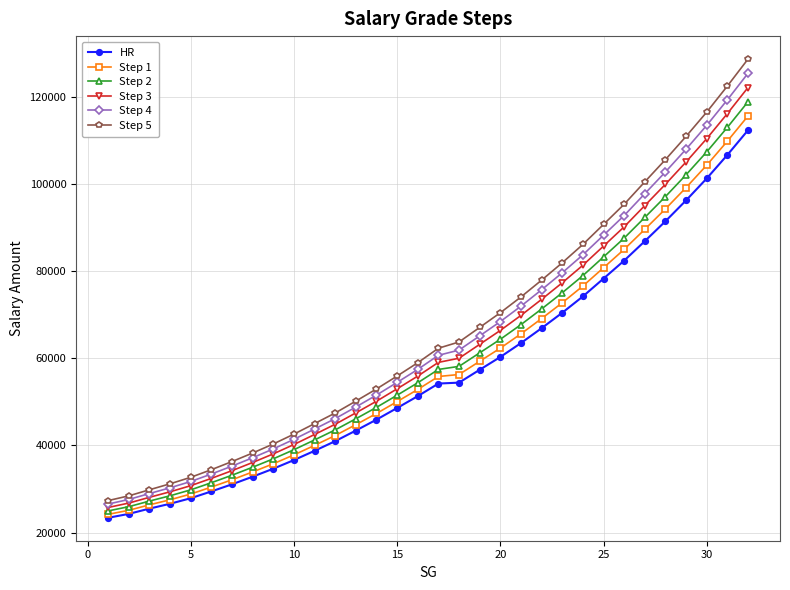

What is the lowest value of the HR series?

23391